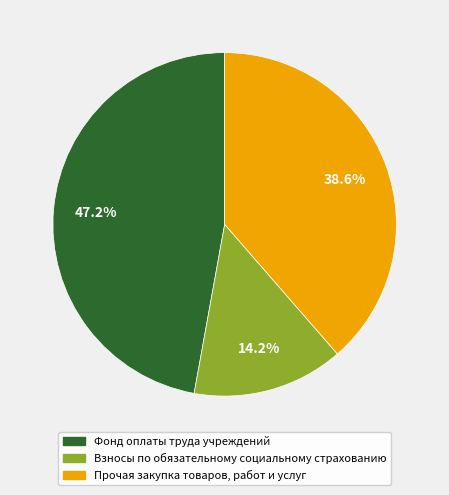

Count the number of slices in the pie.

3